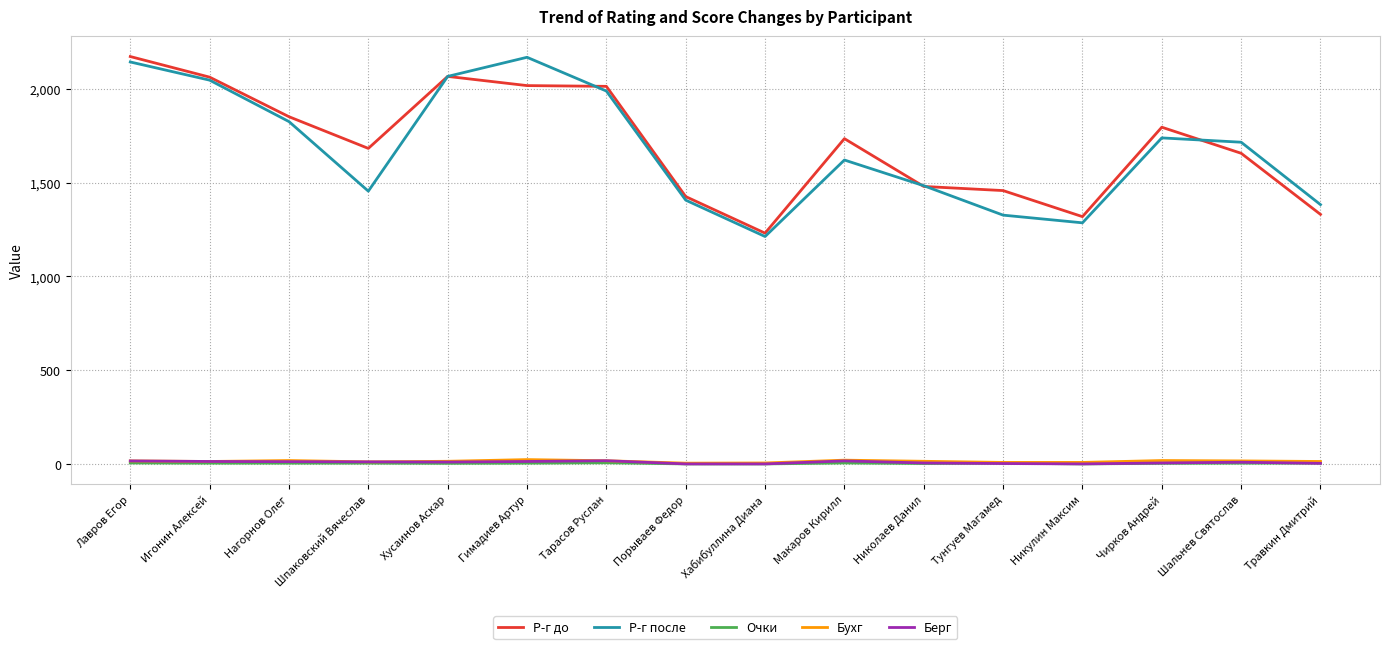

What position from the right is Нагорнов Олег?

14